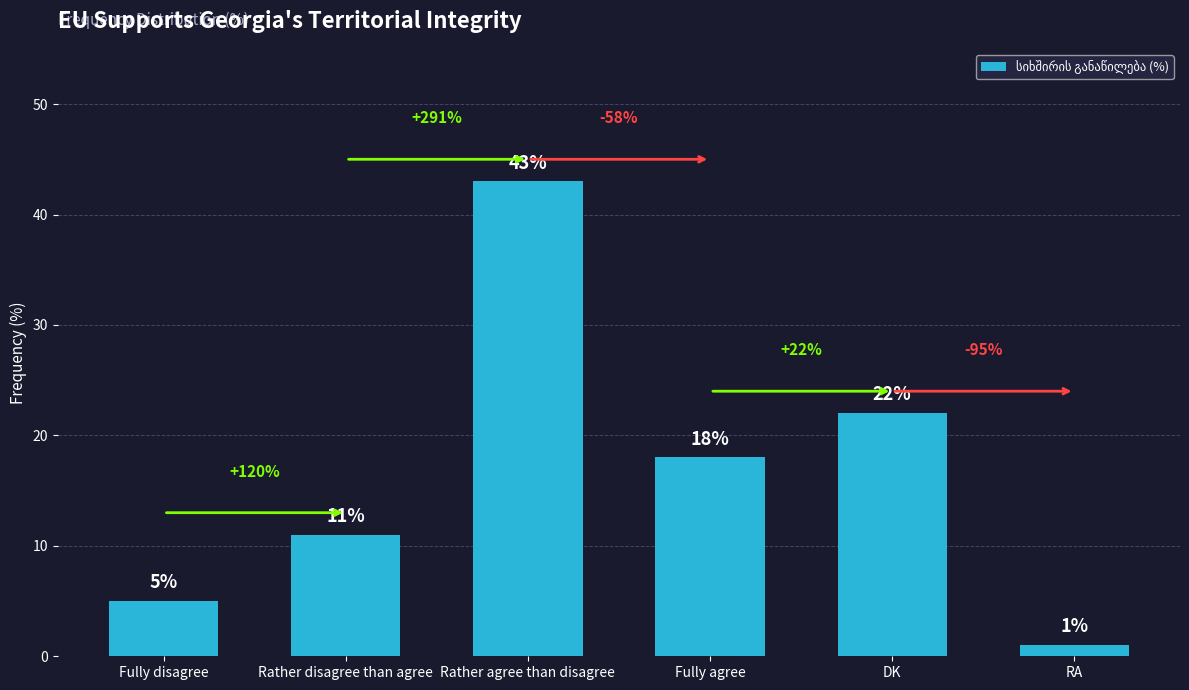

How many categories are shown in the chart?

6